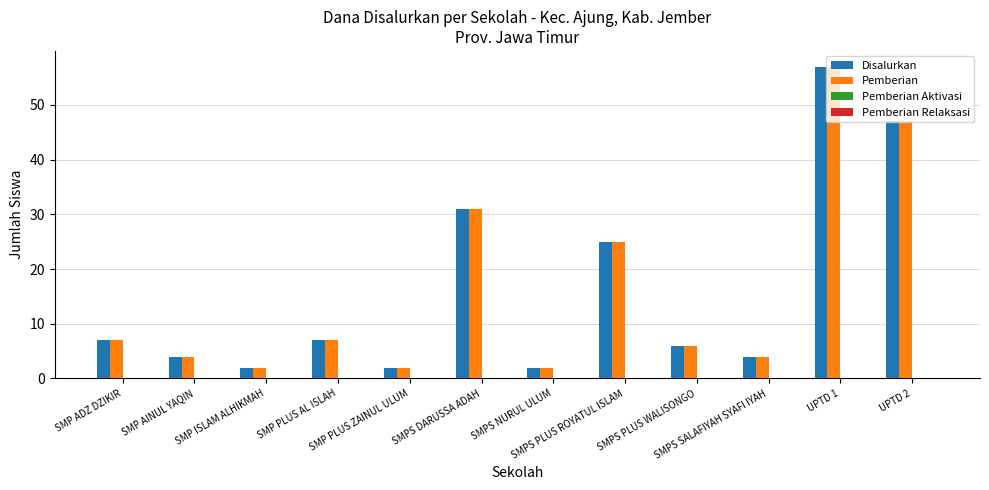

What is the sum of all Disalurkan values?

194